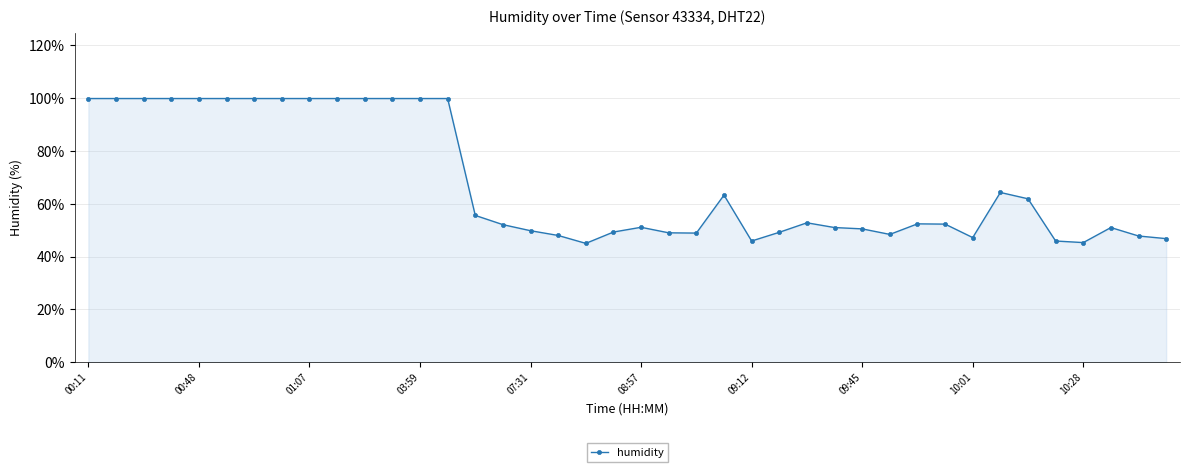

What is the value of the 9th point from the left?

99.9